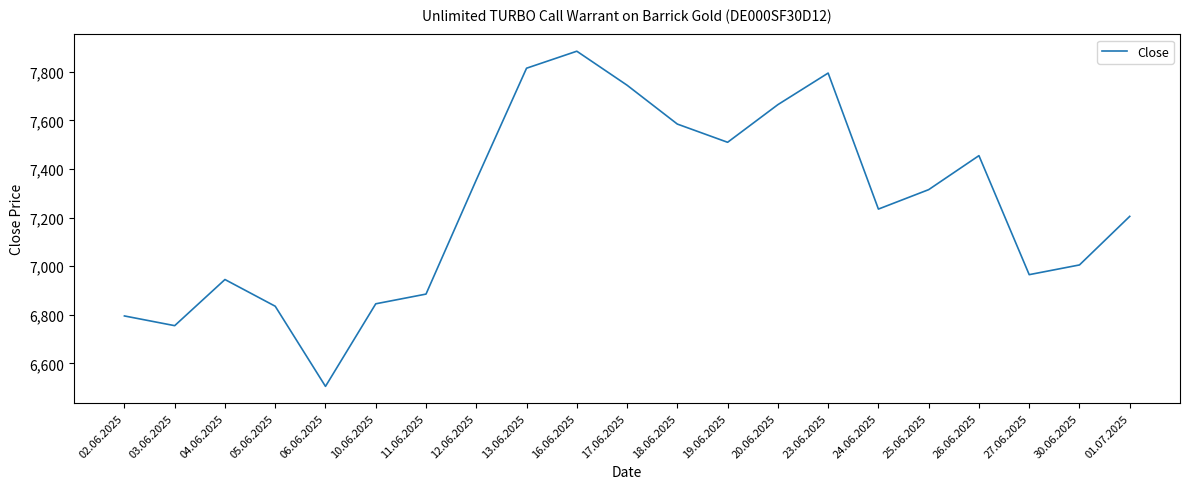

Reading right to left, list all the values displayed in this chart.

01.07.2025=7205	30.06.2025=7005	27.06.2025=6965	26.06.2025=7455	25.06.2025=7315	24.06.2025=7235	23.06.2025=7795	20.06.2025=7665	19.06.2025=7510	18.06.2025=7585	17.06.2025=7745	16.06.2025=7885	13.06.2025=7815	12.06.2025=7355	11.06.2025=6885	10.06.2025=6845	06.06.2025=6505	05.06.2025=6835	04.06.2025=6945	03.06.2025=6755	02.06.2025=6795